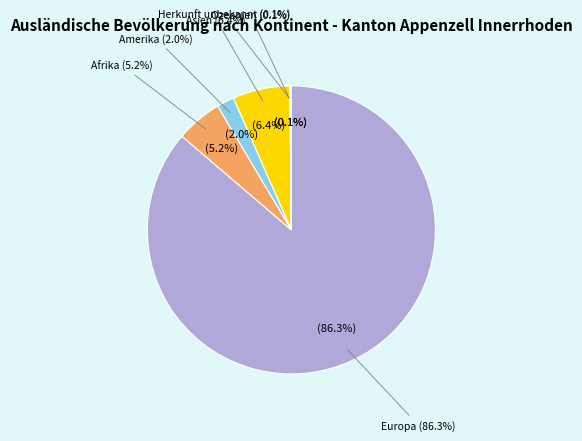

Does Afrika account for over 50% of the chart?

No